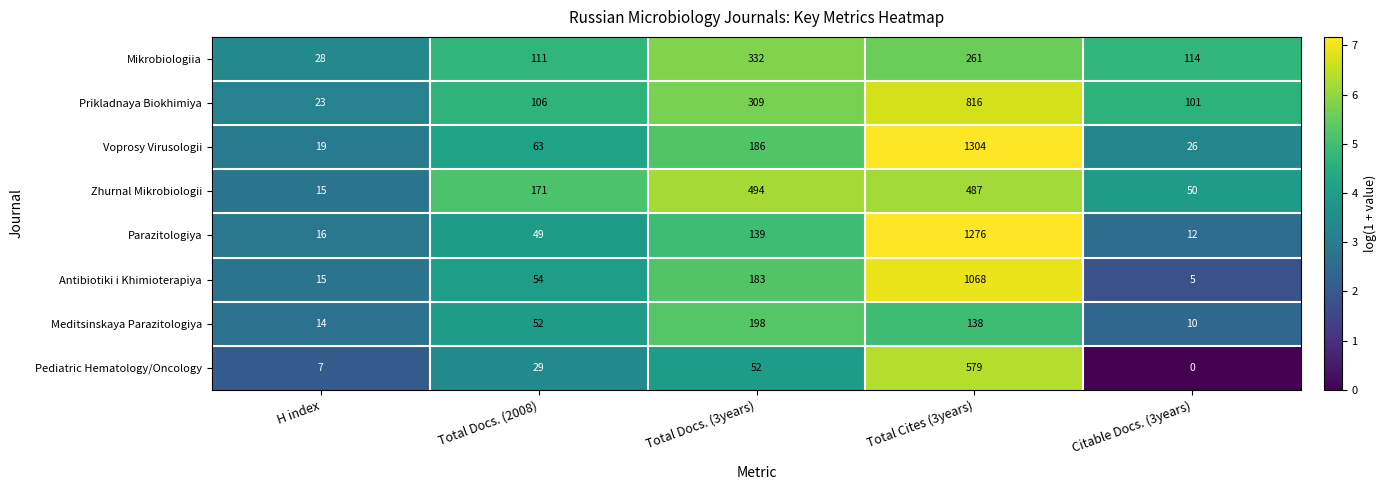

What is the total value across all series at Citable Docs. (3years)?

318